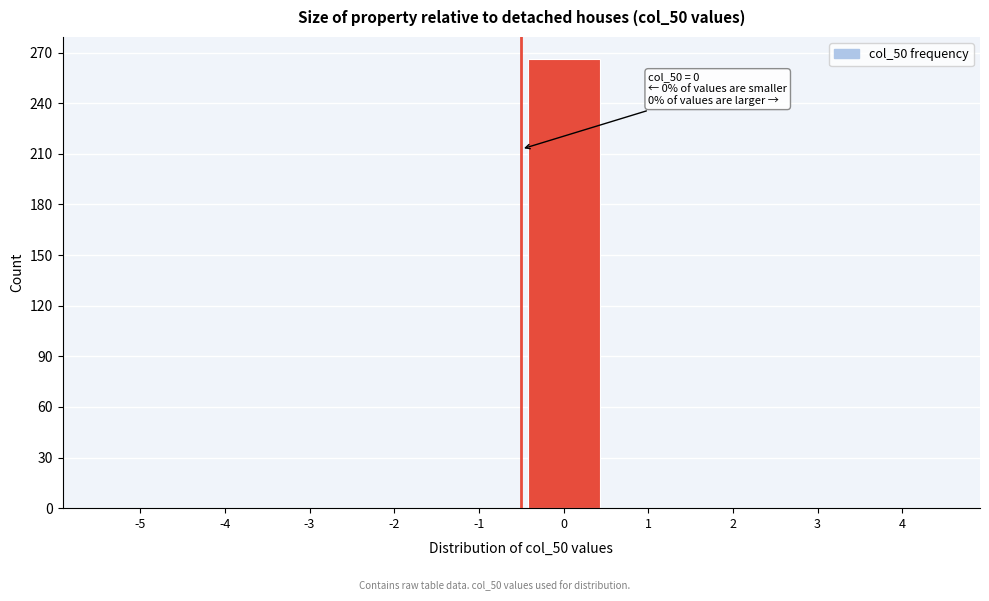

Reading left to right, transcribe all the data shown in this chart.

-5=0	-4=0	-3=0	-2=0	-1=0	0=266	1=0	2=0	3=0	4=0